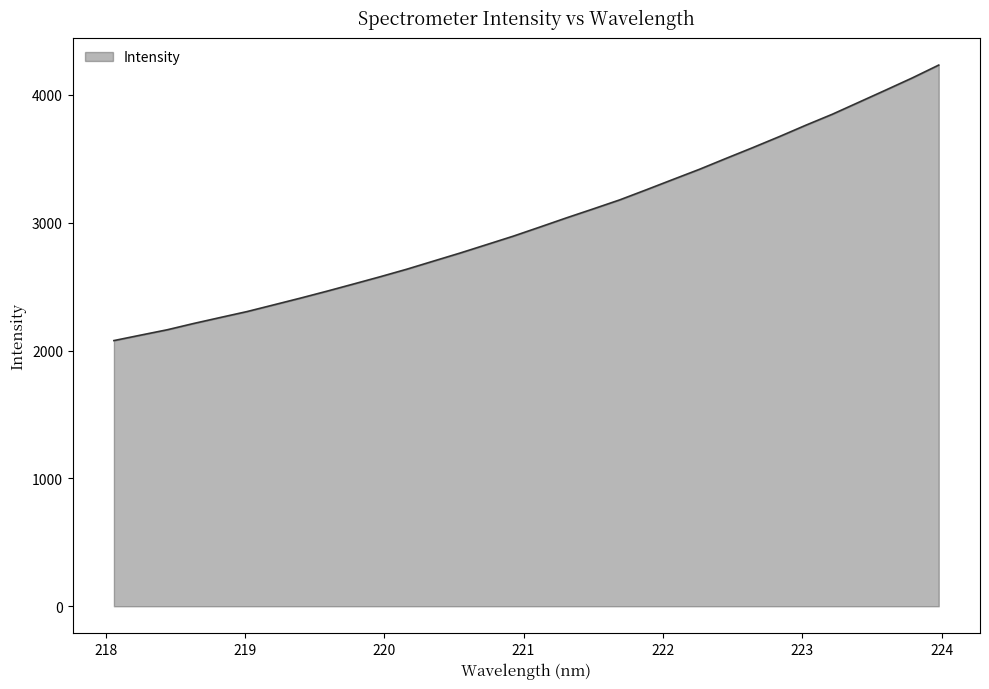

What is the greatest value displayed?

4234.1